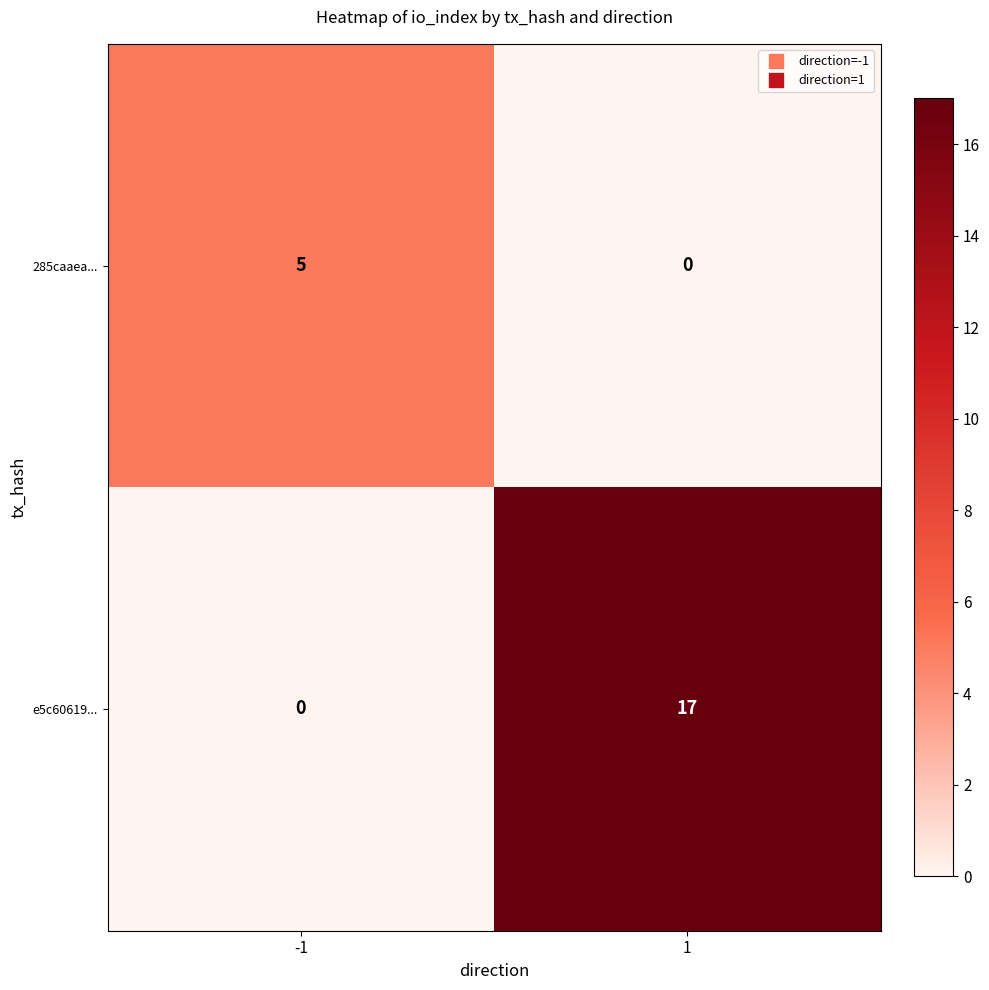

Is it true that 285caaea... equals 8 at -1?

False